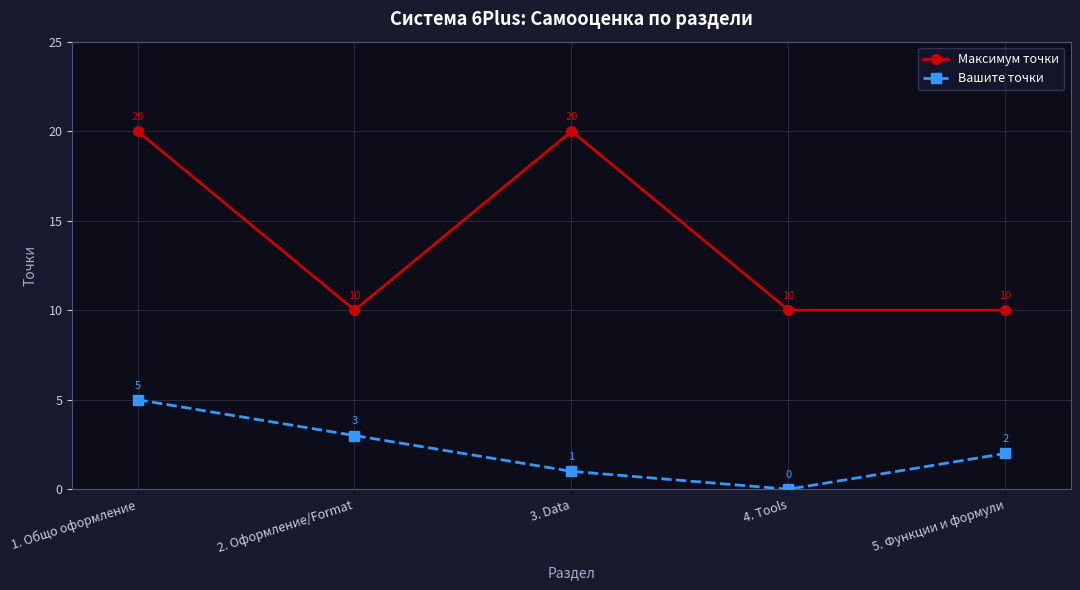

What is the value of the Максимум точки point at the 1st from the left?

20